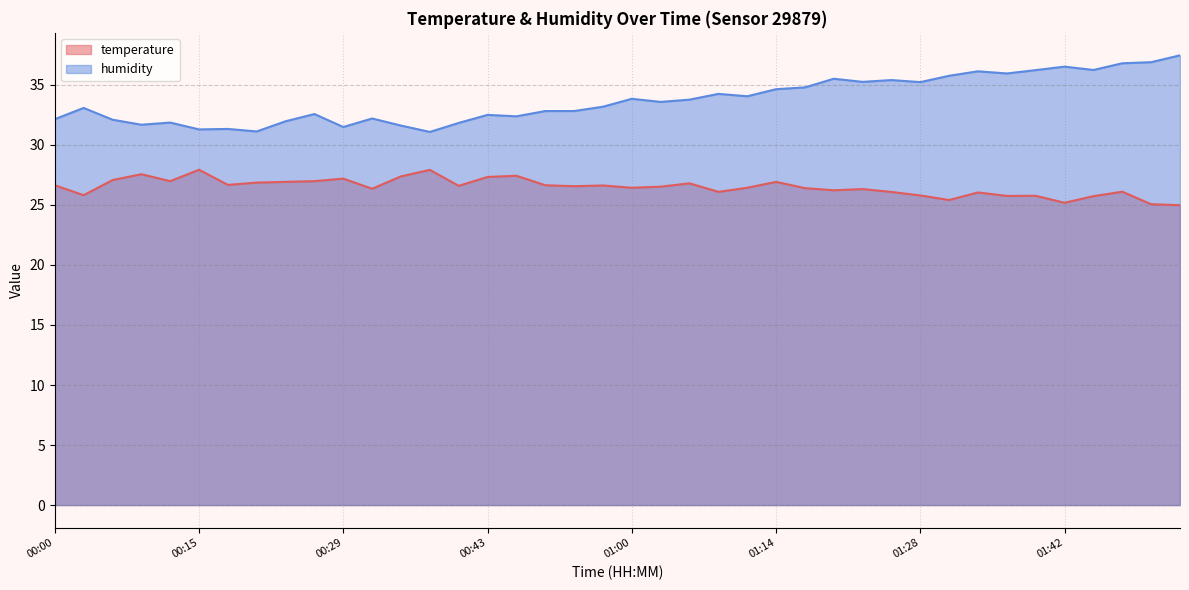

List the series in order of their peak value, lowest first.

temperature, humidity